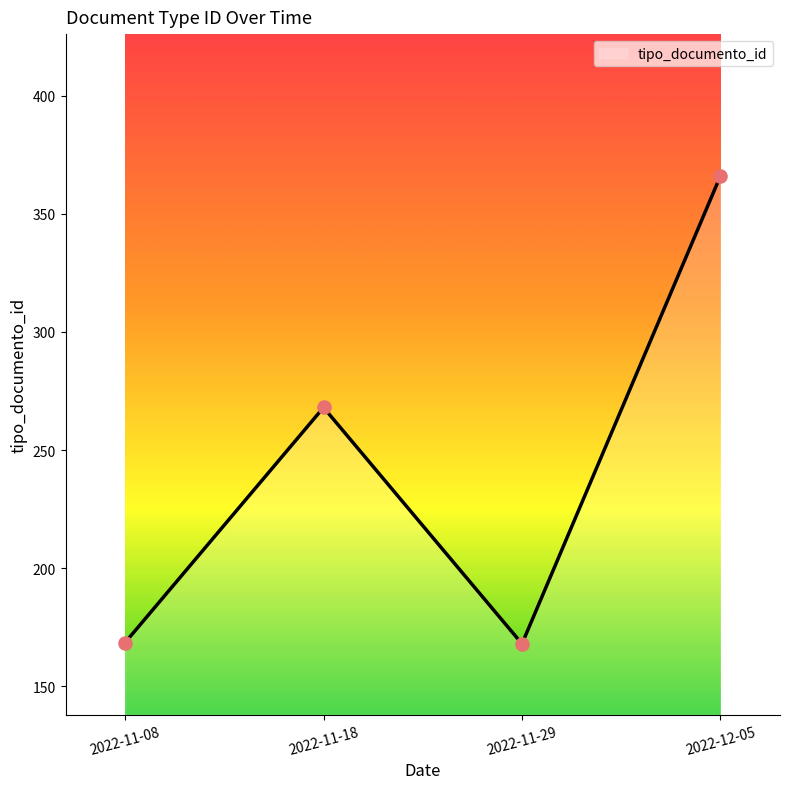

What is the change in value from 2022-11-18 to 2022-11-29?

-100.0